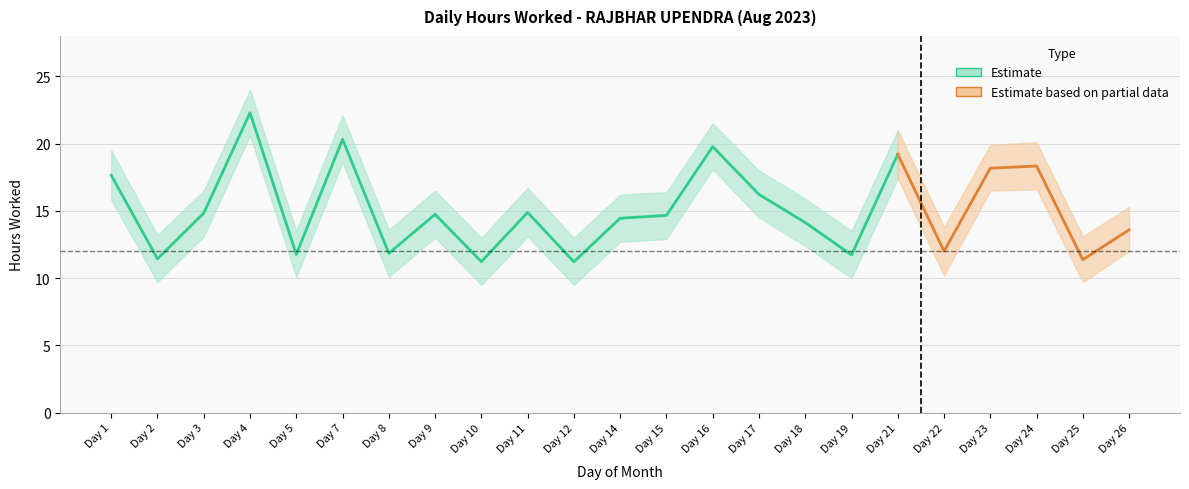

At which category is the sum across all series the highest?

4